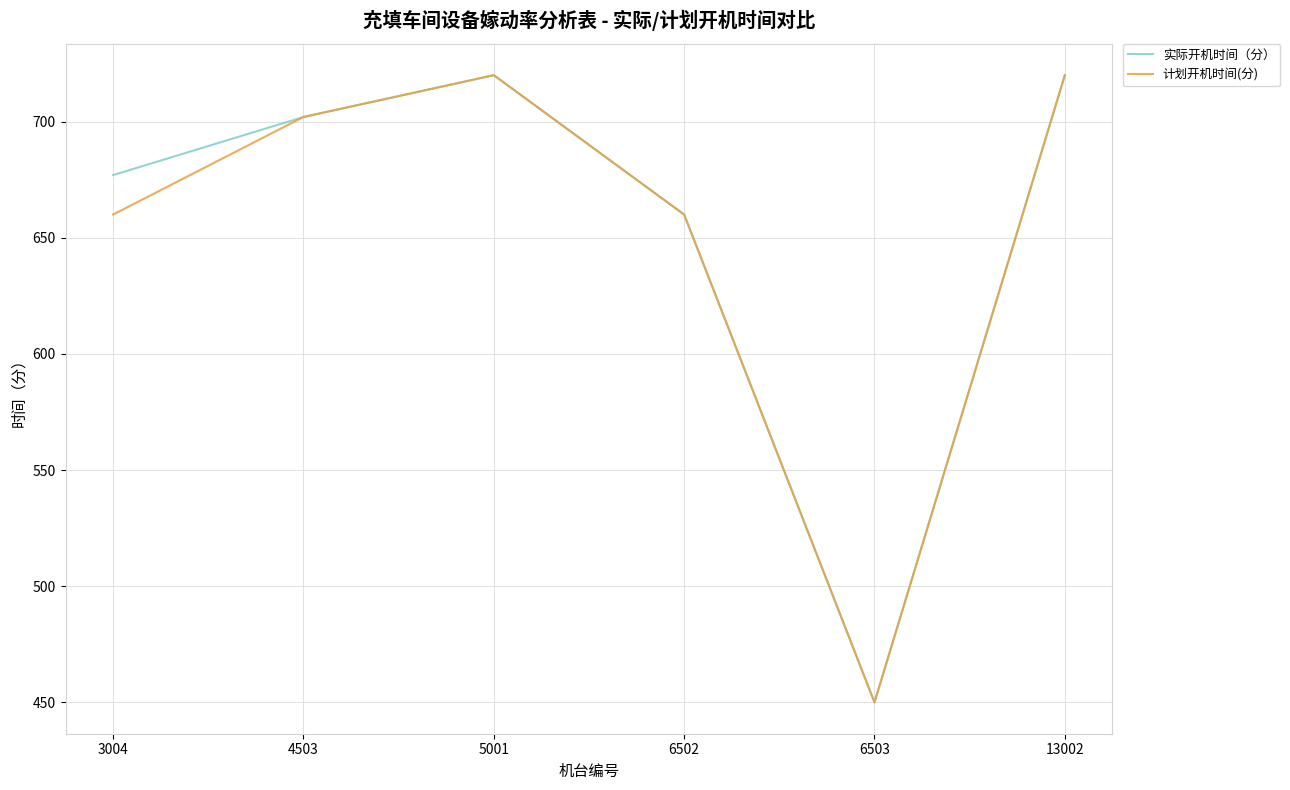

At which label is 实际开机时间（分） closest to 585?

6502